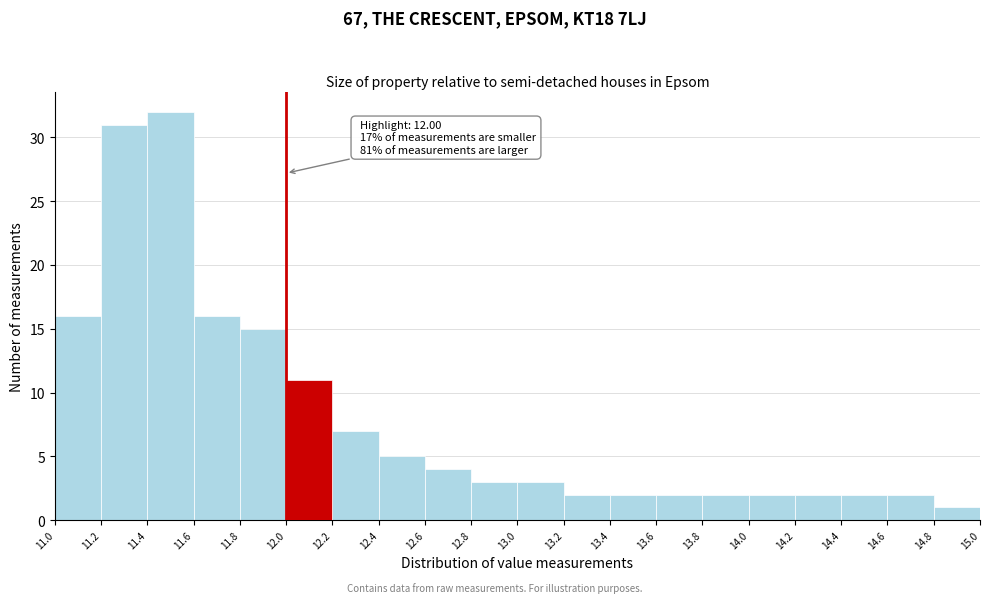

Which range on the x-axis has the tallest bar?

11.4 to 11.6